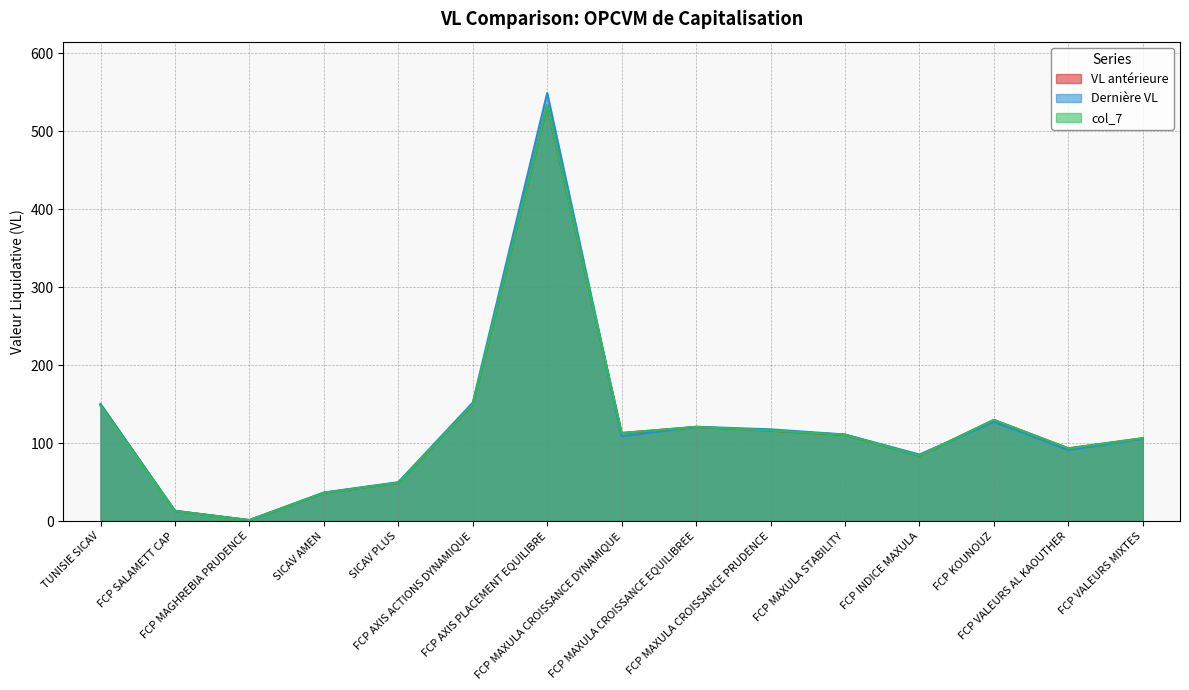

The Dernière VL series shows 152.0 at FCP AXIS ACTIONS DYNAMIQUE. True or false?

True